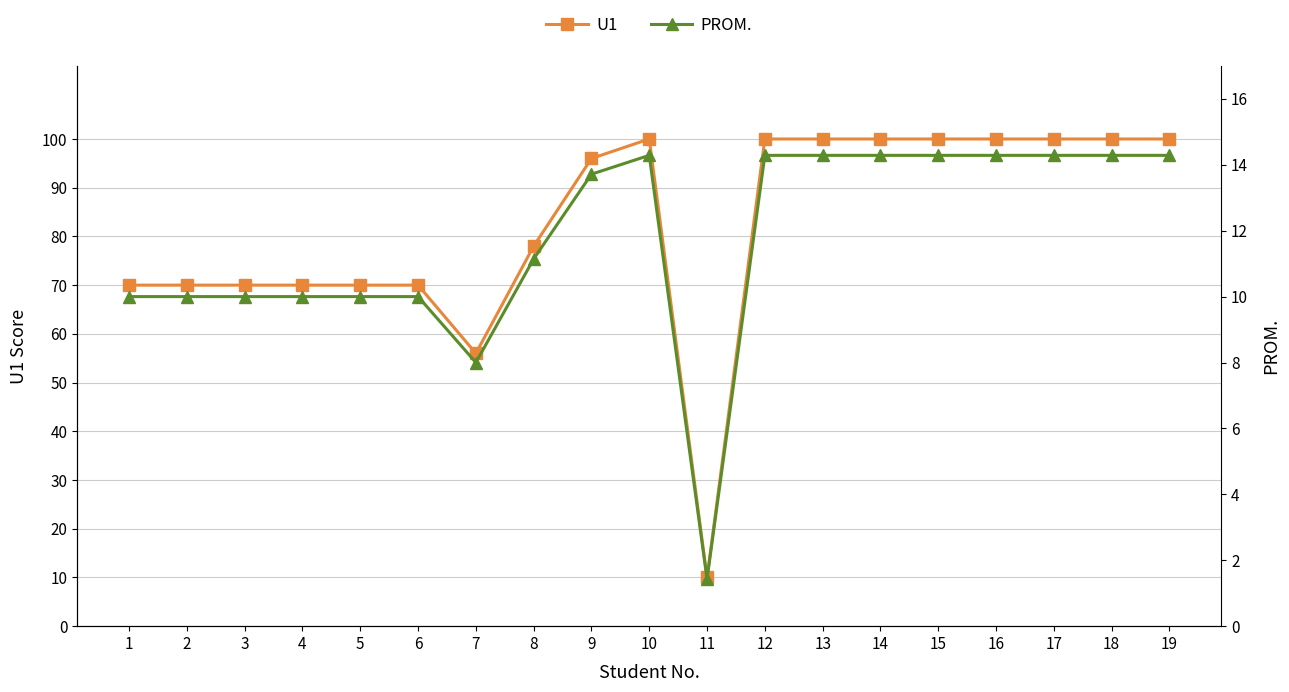

What is the minimum value shown in the chart?

1.4